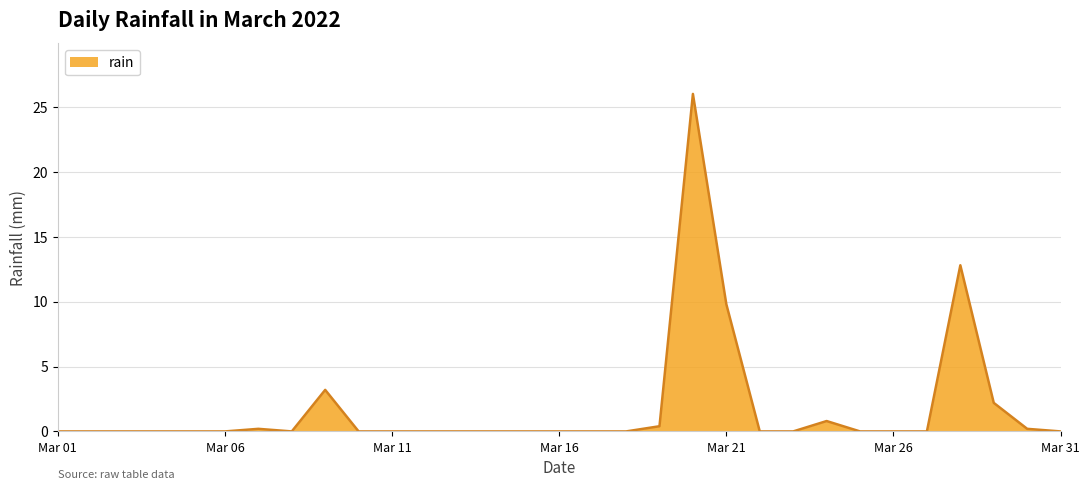

What is the difference between the maximum and minimum values?

26.0